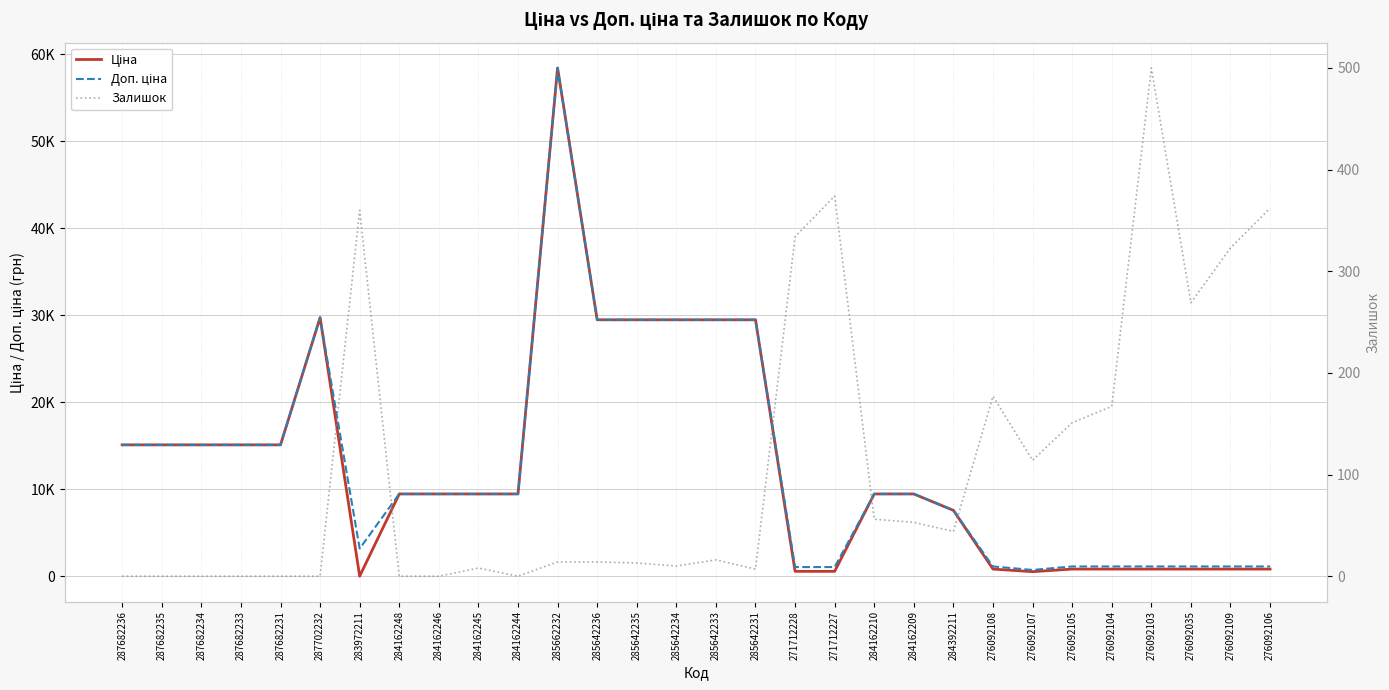

How many distinct data groups are displayed?

3